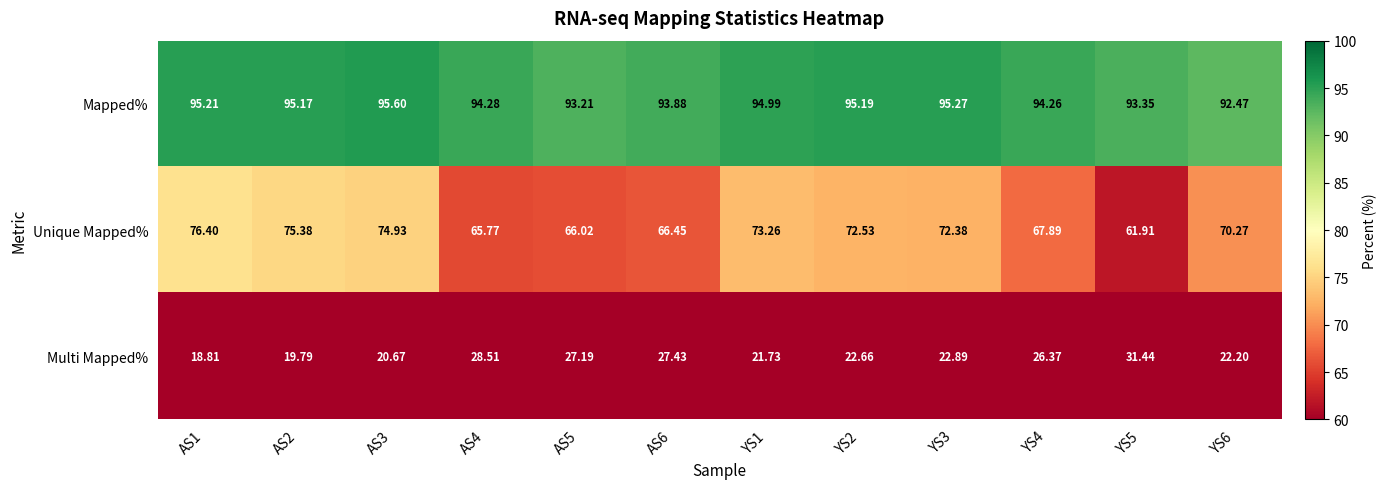

Which series has the largest total across all categories?

Mapped%